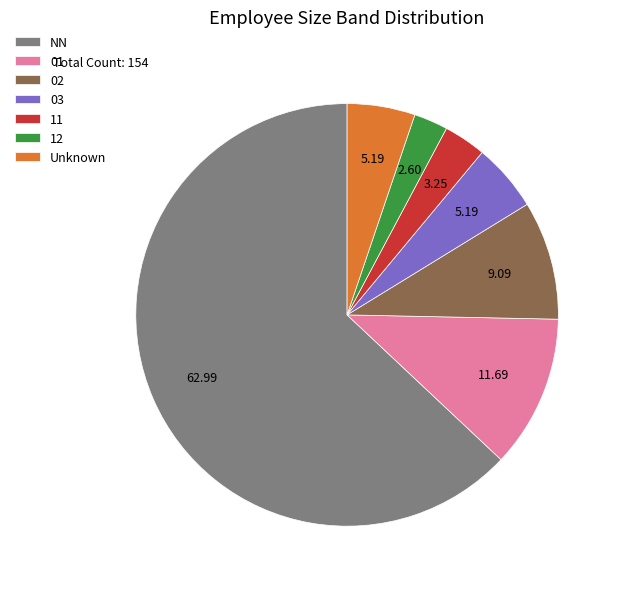

Which has a higher value, 11 or 03?

03